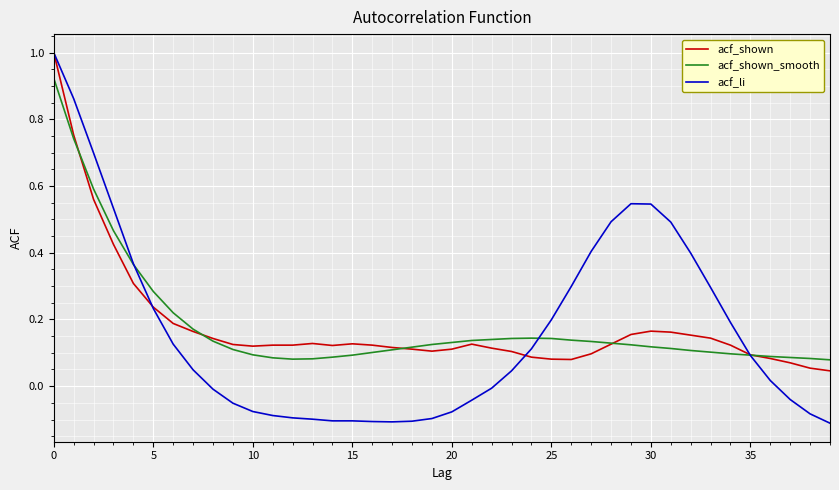

At how many categories does at least one series exceed 0?

40